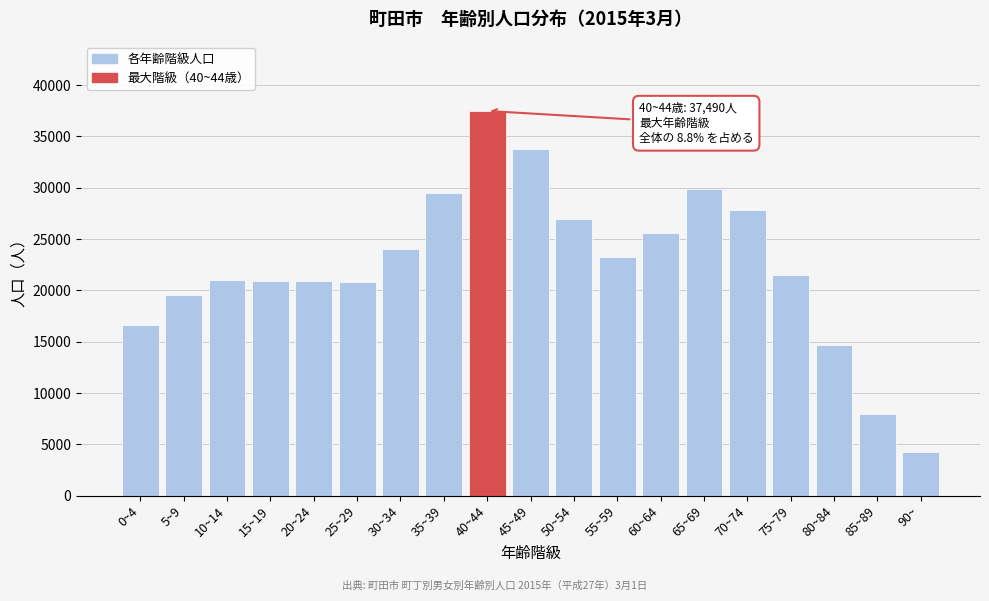

What is the smallest value displayed?

4313